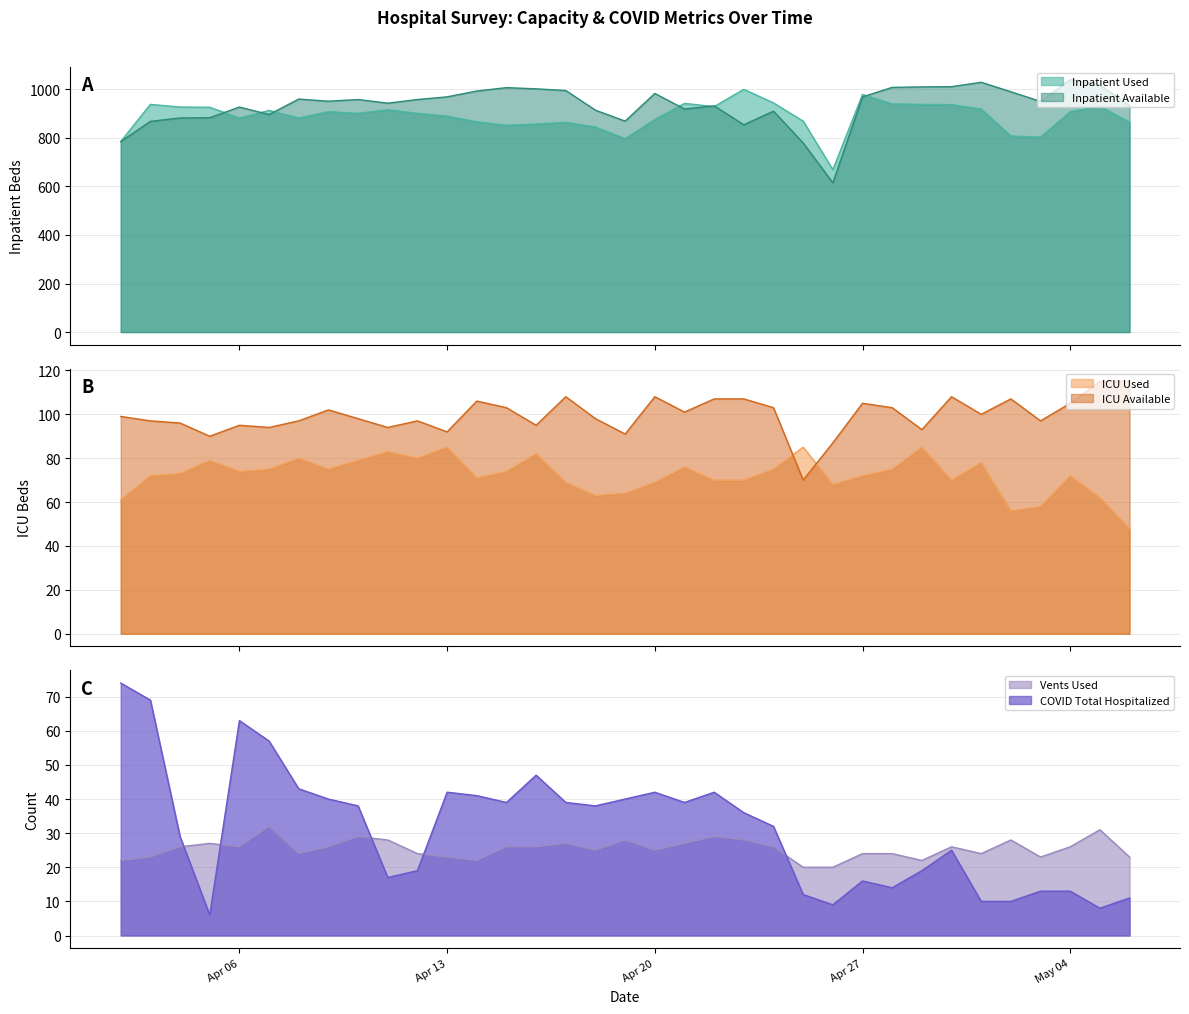

At which category is the sum across all series the highest?

2020-04-30